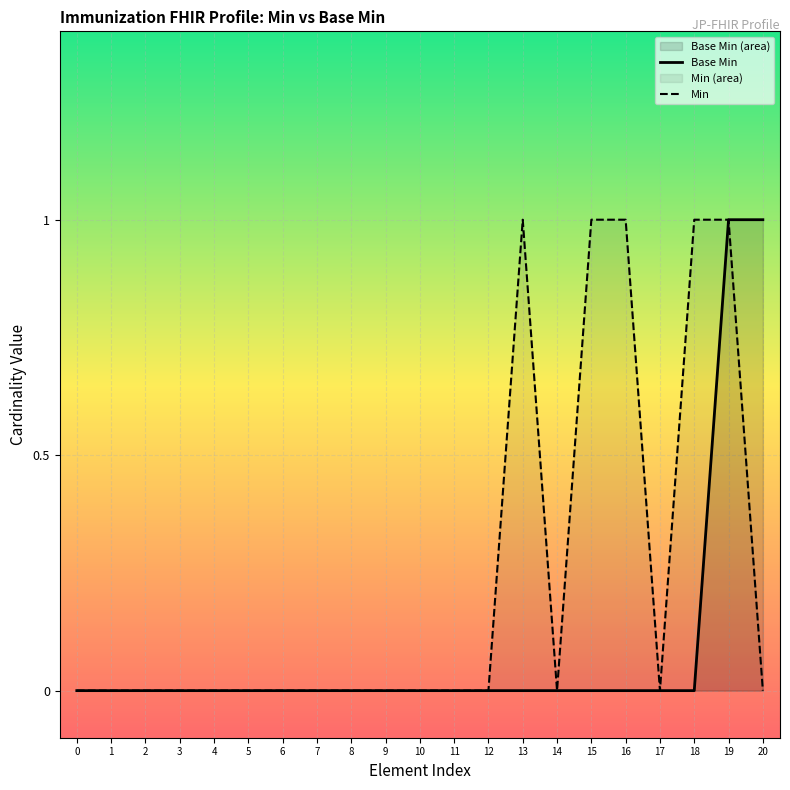

True or false: Base Min and Min cross at least once.

False